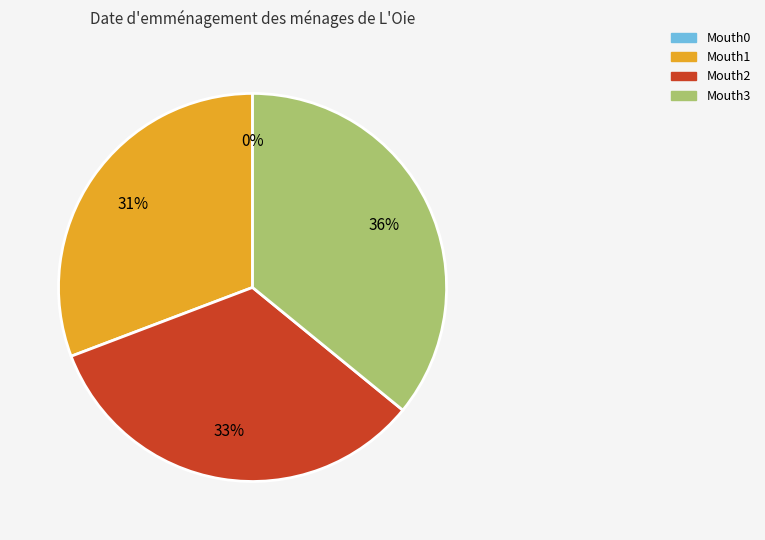

To the nearest percent, what is the difference between the Mouth2 and Mouth1 slice percentages?

3%